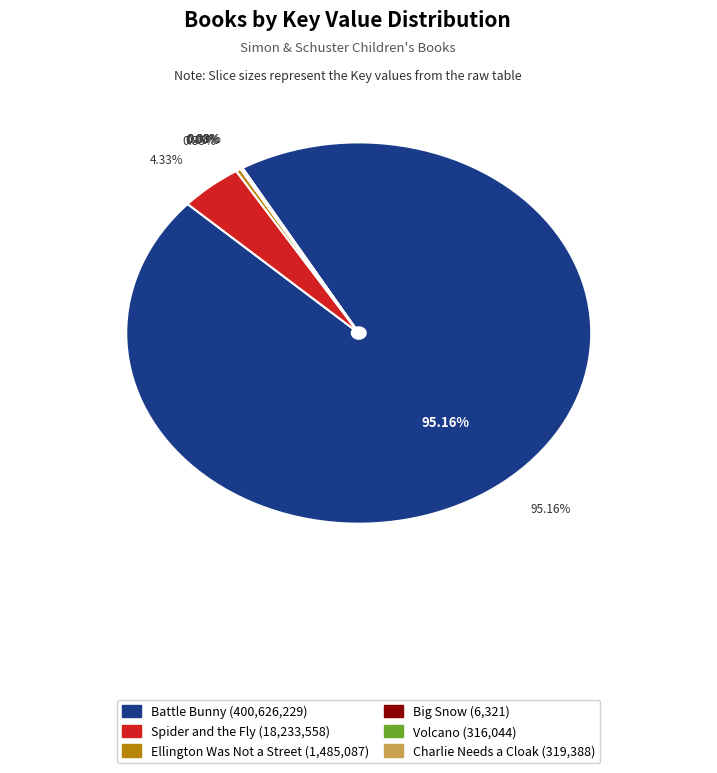

What portion of the pie excludes Ellington Was Not a Street?

99.6%